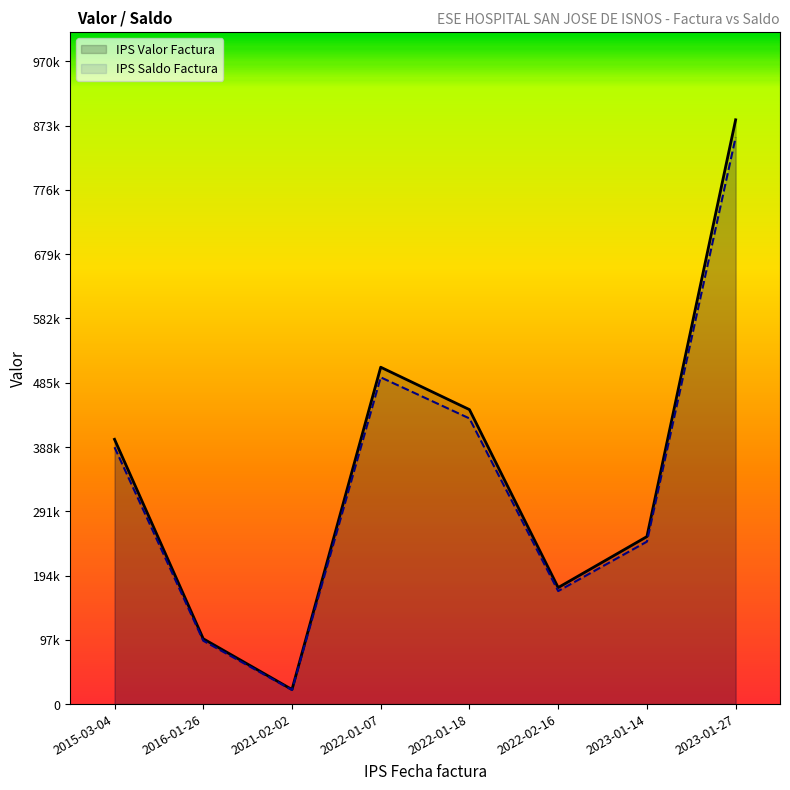

Does the chart display data point markers on the line(s)?

No